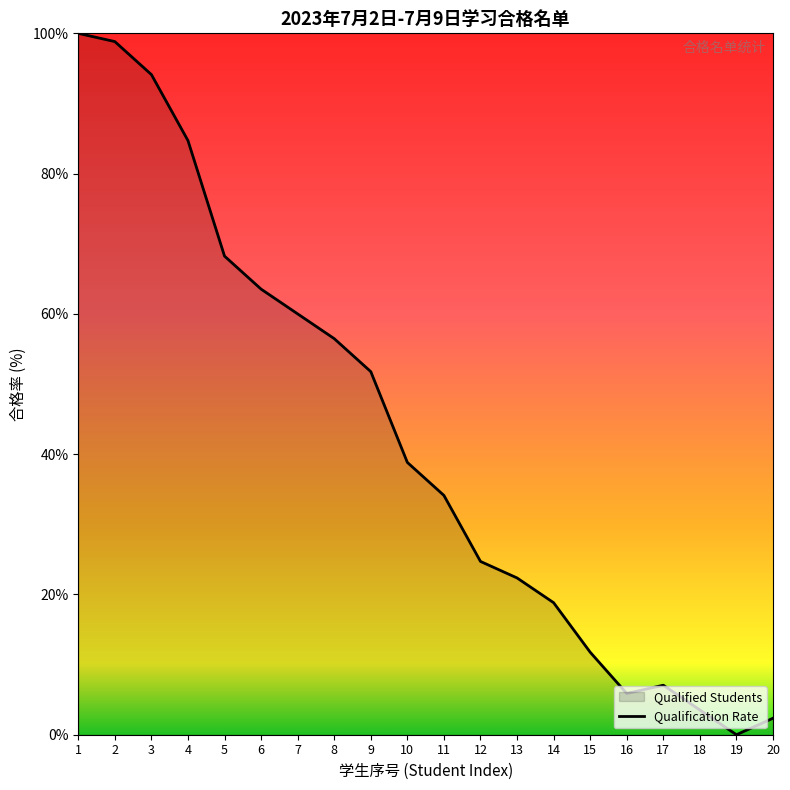

What is the difference between the maximum and minimum values?

100.0